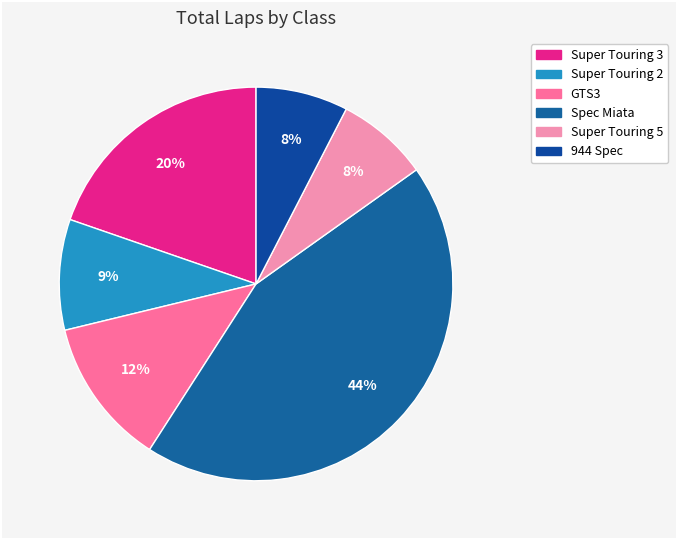

What percentage is the Spec Miata slice, to the nearest percent?

44%